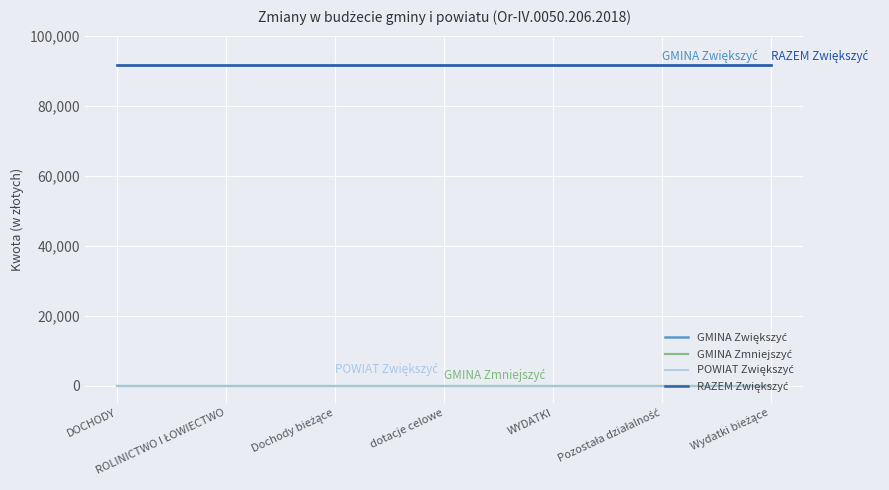

Which series has the largest range (max minus min)?

GMINA Zwiększyć